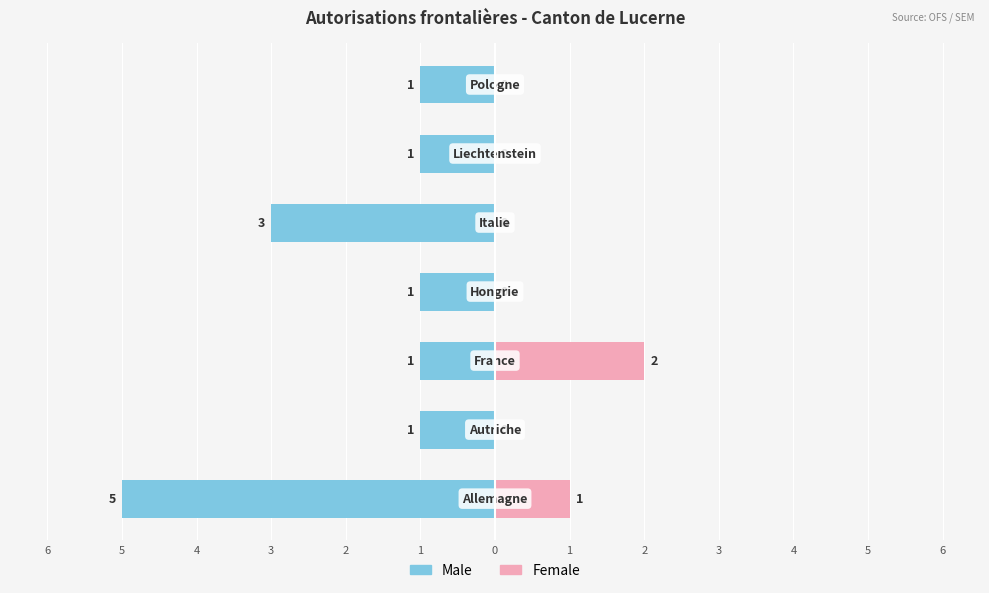

How many series are shown in this chart?

2